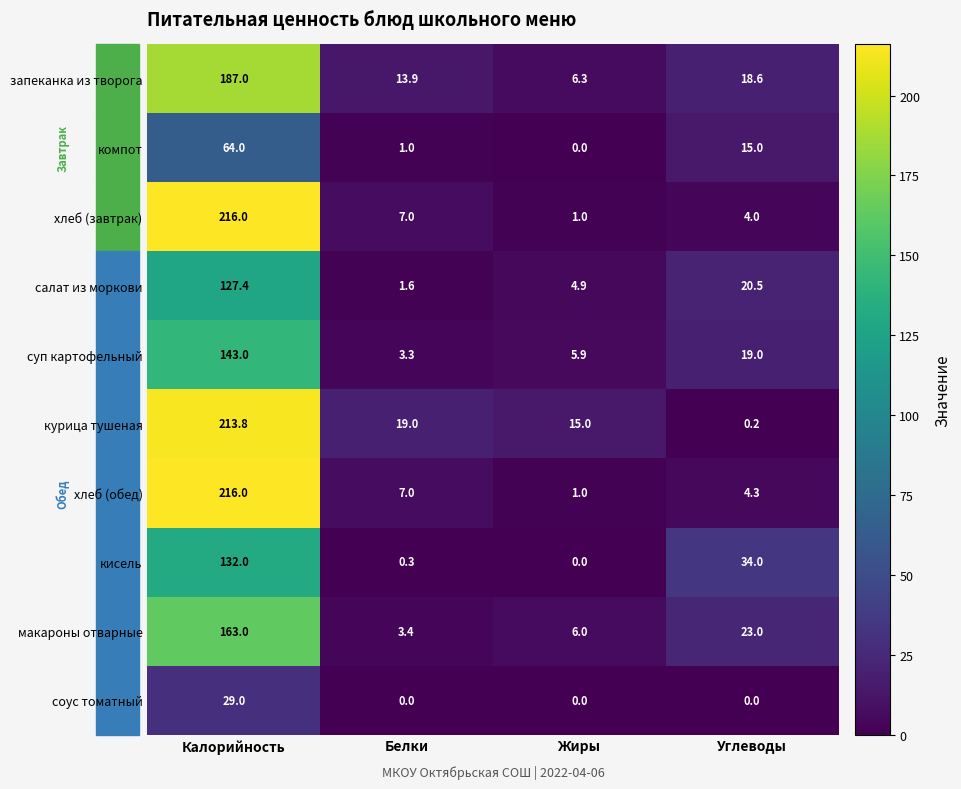

Which series changed the most between Жиры and Углеводы?

кисель